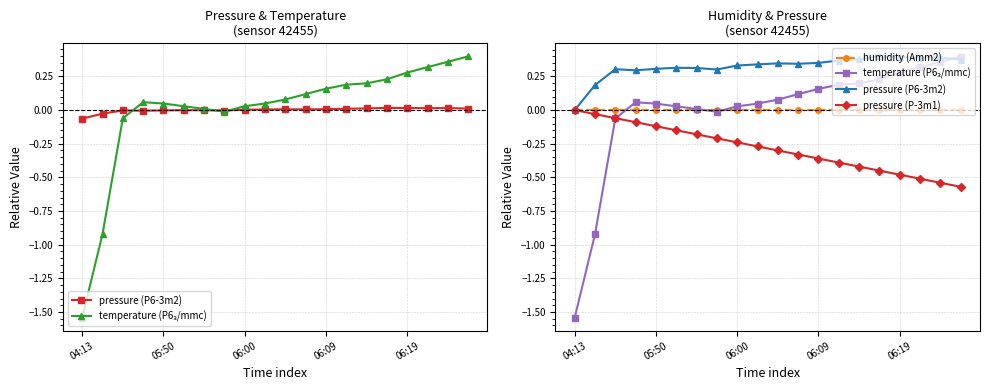

Rank the series at 06:00 from highest to lowest value.

pressure (P6-3m2), temperature (P6₃/mmc), humidity (Amm2), pressure (P-3m1)